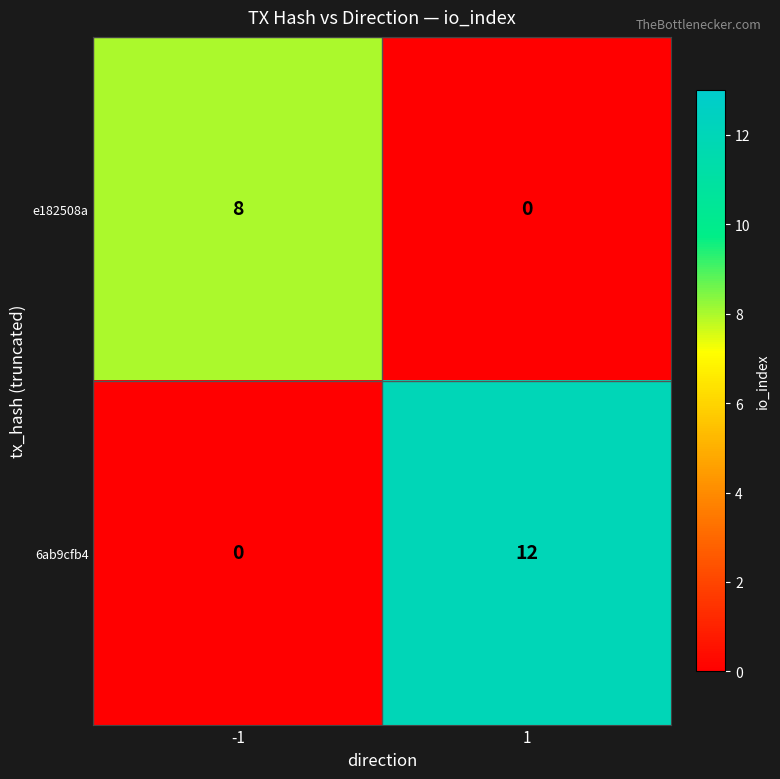

Read the 6ab9cfb4 value at 1, to the nearest 5.

10